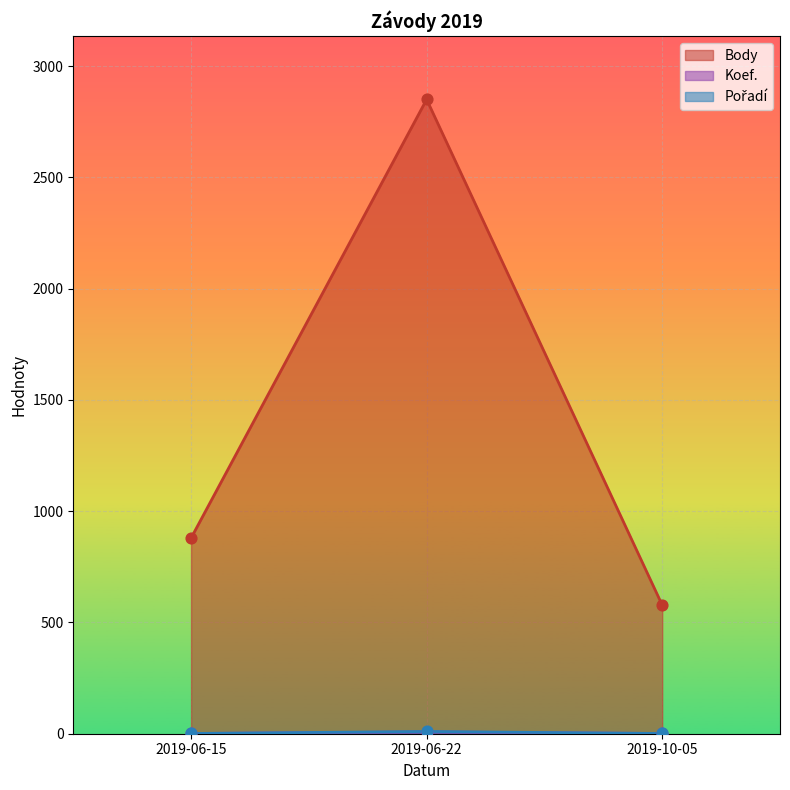

At which category is the sum across all series the highest?

2019-06-22